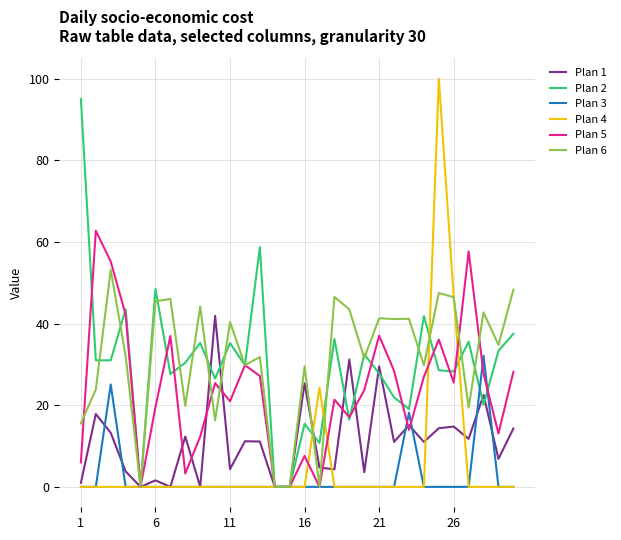

What is the maximum value for Plan 1?

41.9